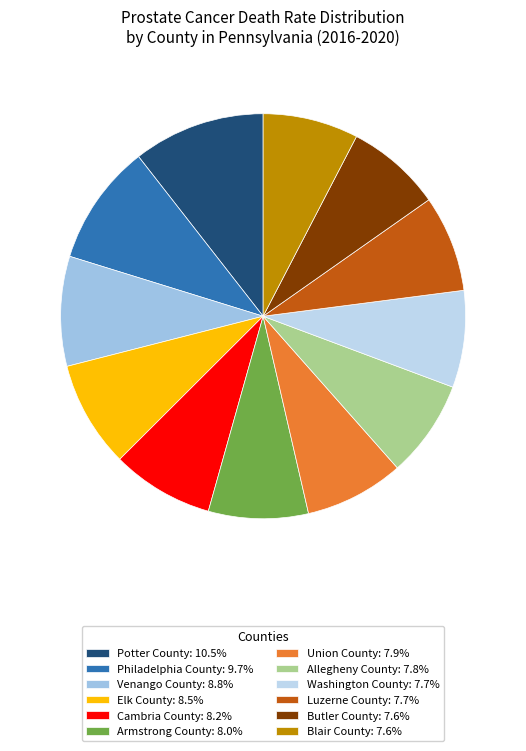

Is Allegheny County the majority of the pie?

No